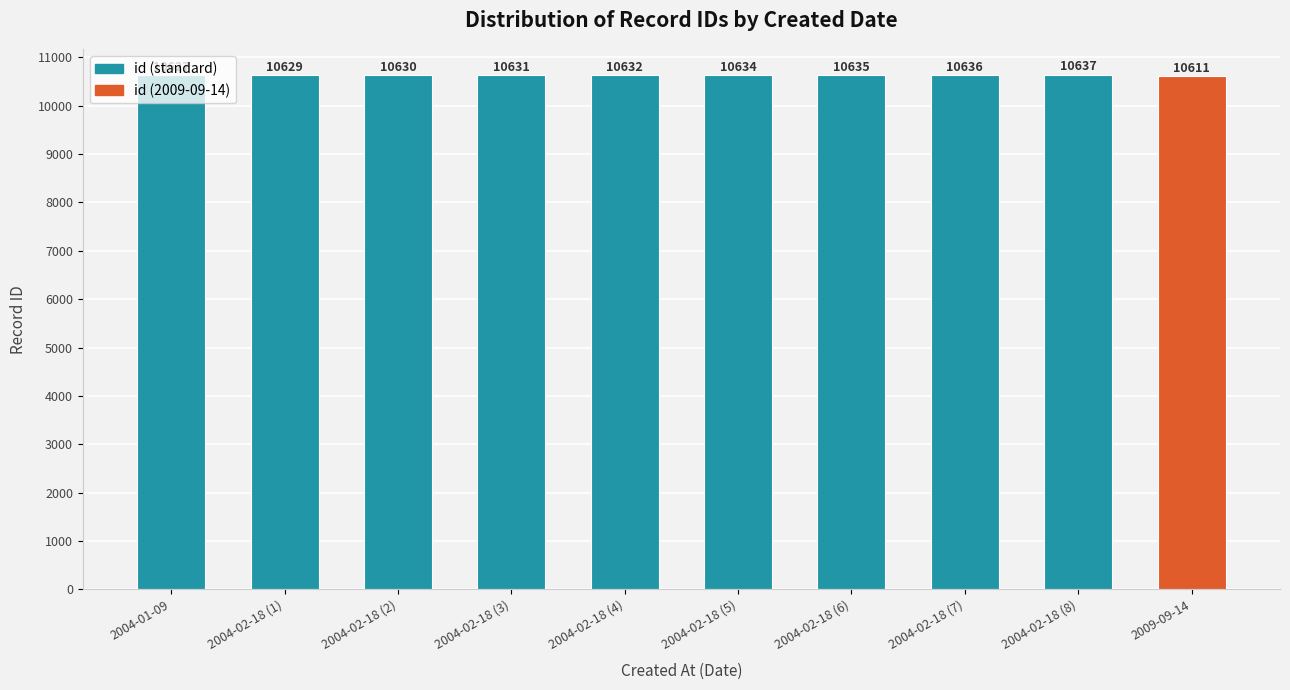

Read the value at 2004-02-18 (7), to the nearest 5.

10635